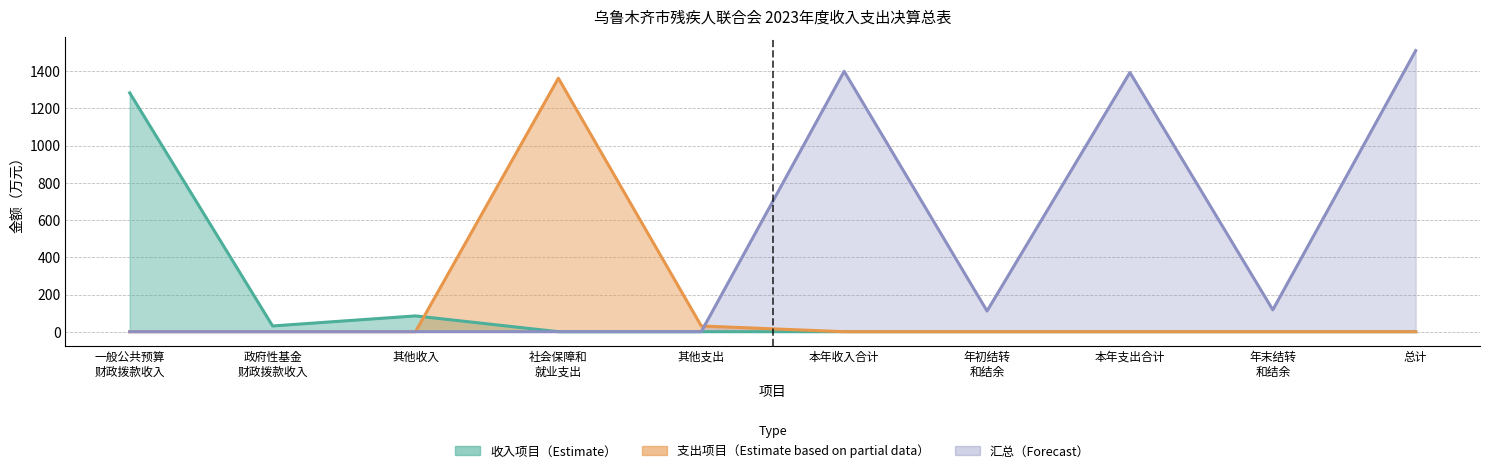

What is the maximum value for 支出项目（Estimate based on partial data）_line?

1362.5